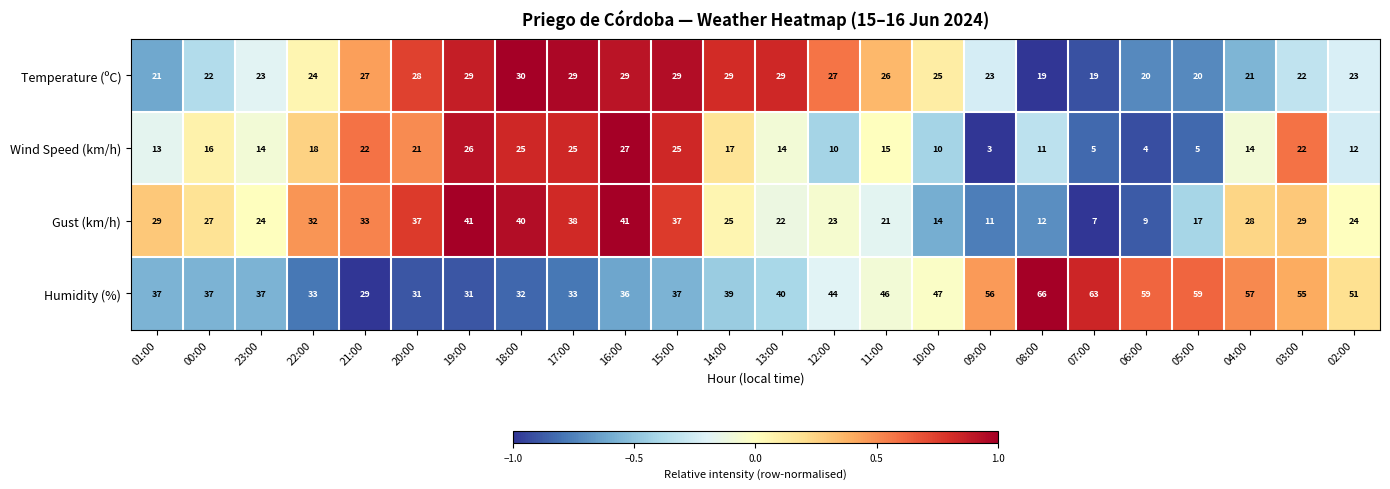

At which category does the chart reach its peak across all series?

08:00